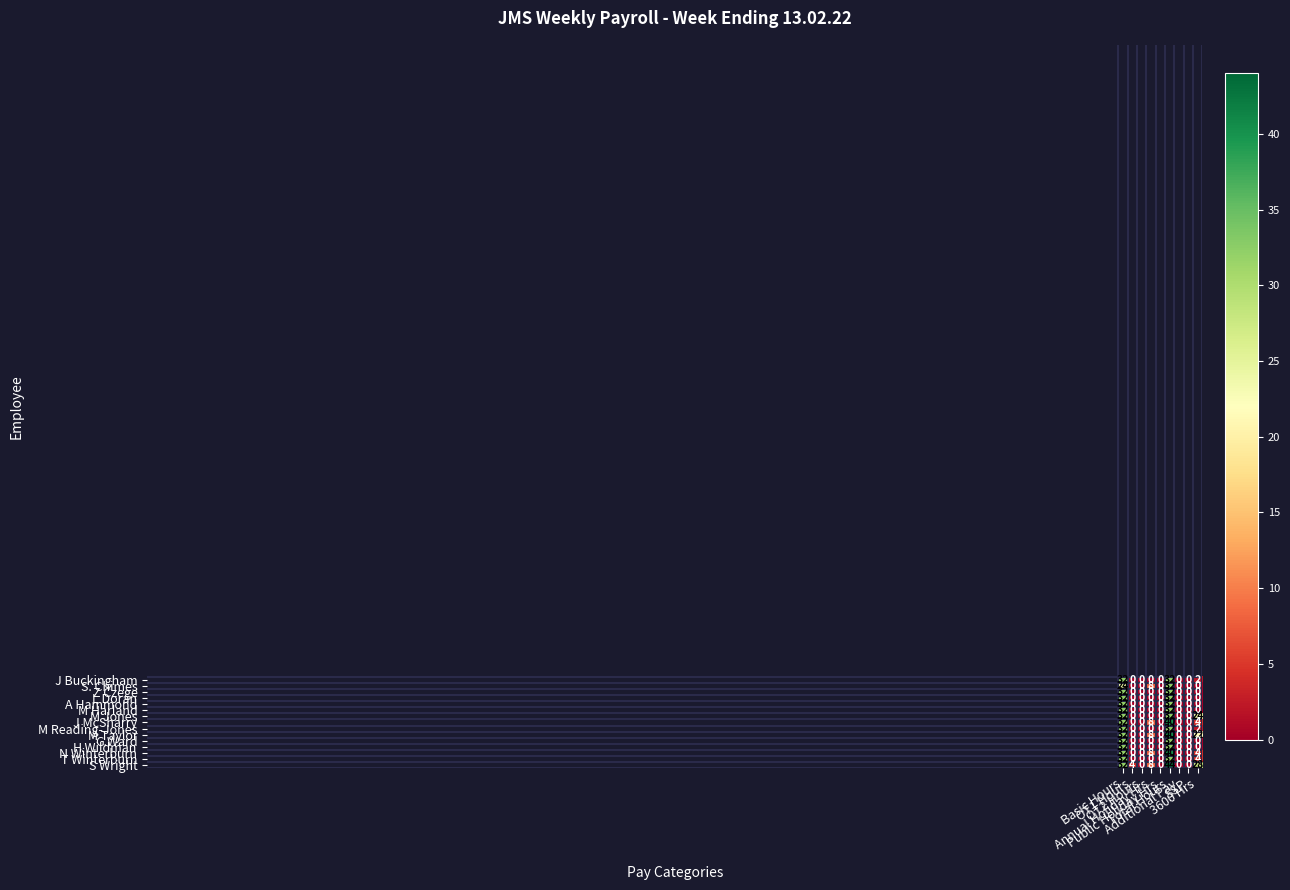

Count the number of categories in the chart.

9